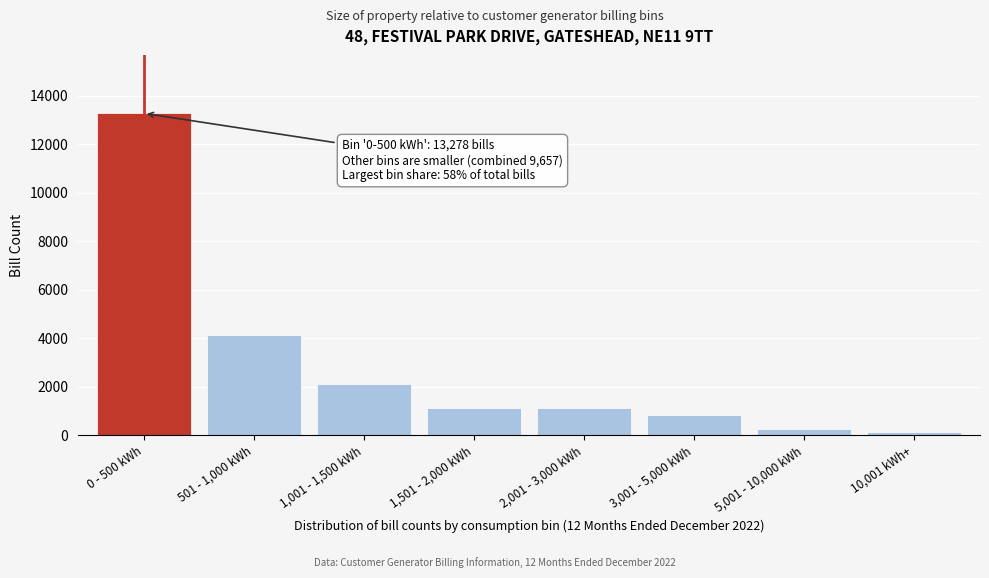

What is the sum of all values?

22935.5